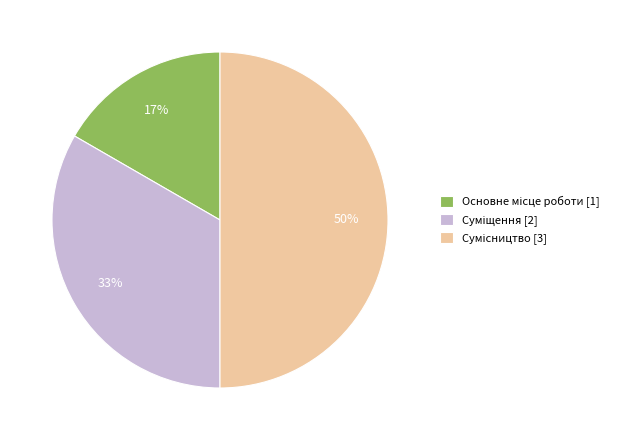

To the nearest percent, what is the average slice percentage?

33%